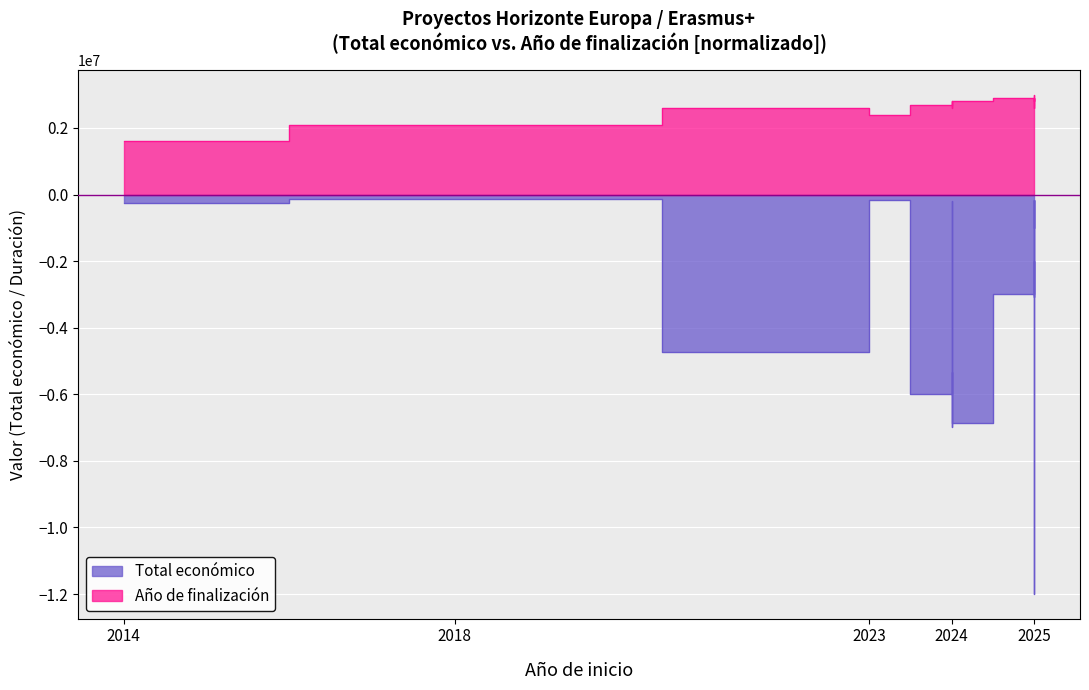

How many distinct data groups are displayed?

2